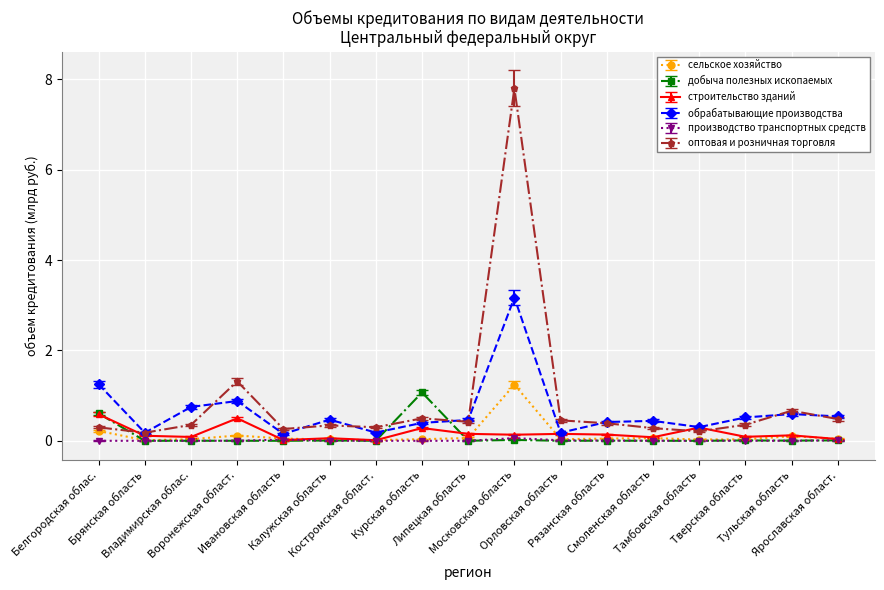

What is the greatest value displayed?

7.8